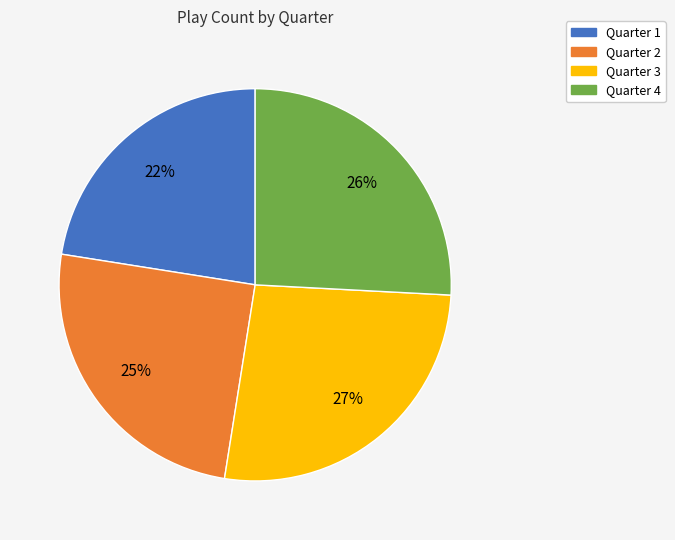

What is the largest slice in the pie chart?

Quarter 3